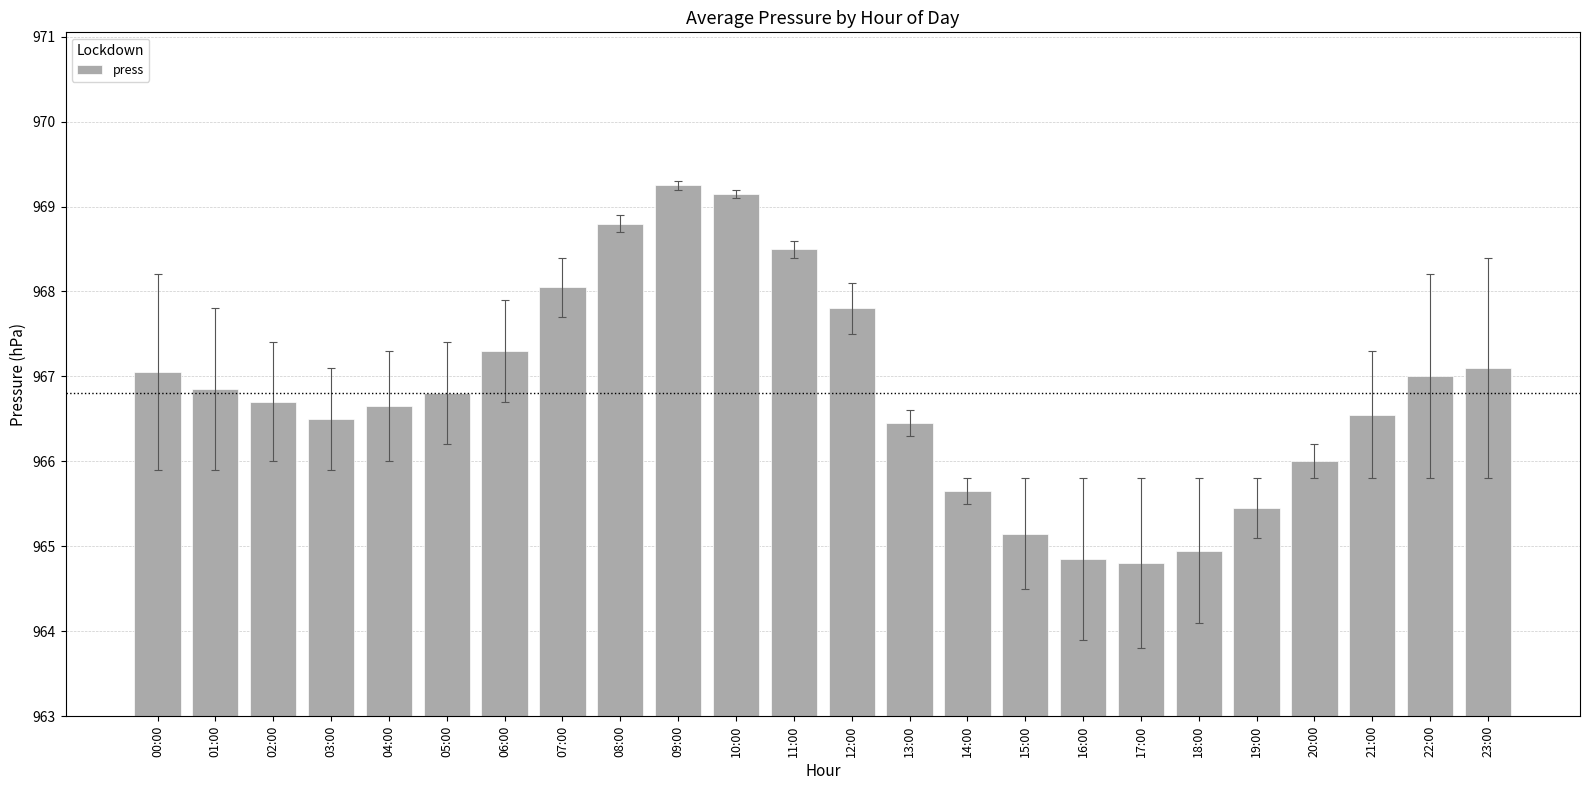

What is the average value?

966.8